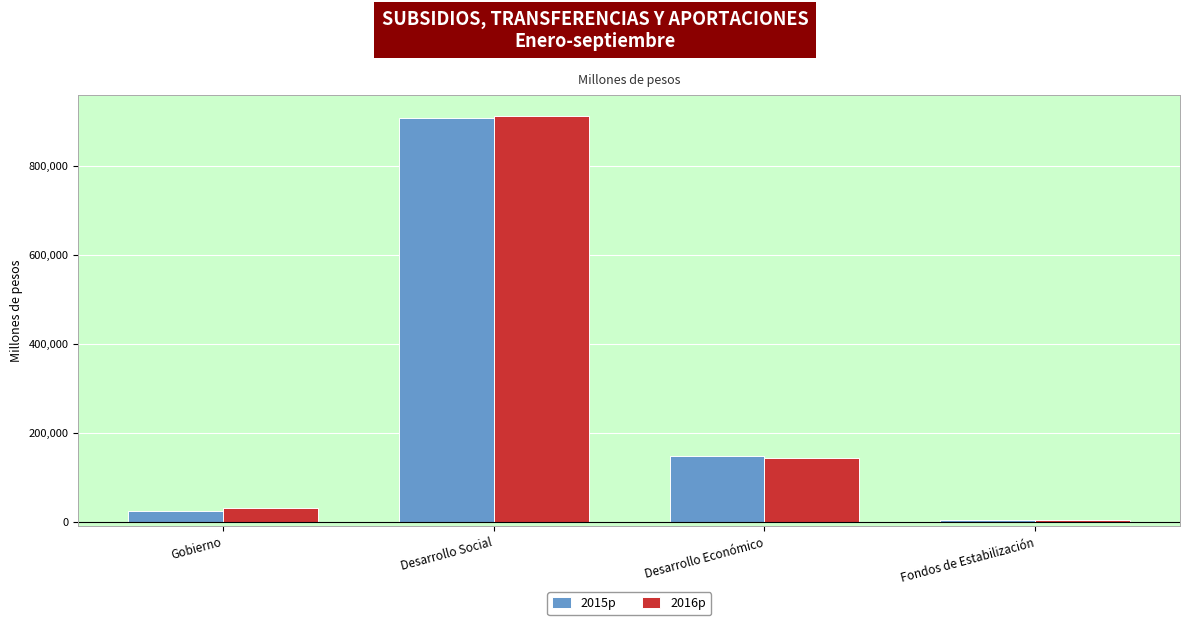

Reading left to right, what are all the values shown in this chart?

2015p: Gobierno=24827.9	Desarrollo Social=908223.4	Desarrollo Económico=148598.8	Fondos de Estabilización=4839.0
2016p: Gobierno=30038.5	Desarrollo Social=911137.8	Desarrollo Económico=144600.8	Fondos de Estabilización=3110.7